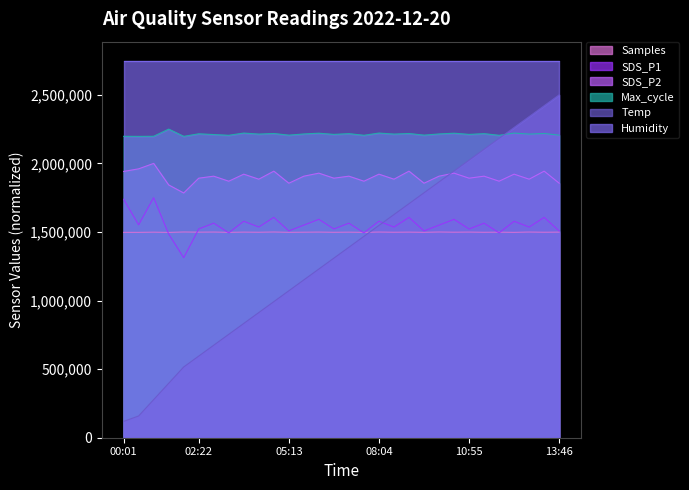

What is the average value of the Samples series?

1498410.6